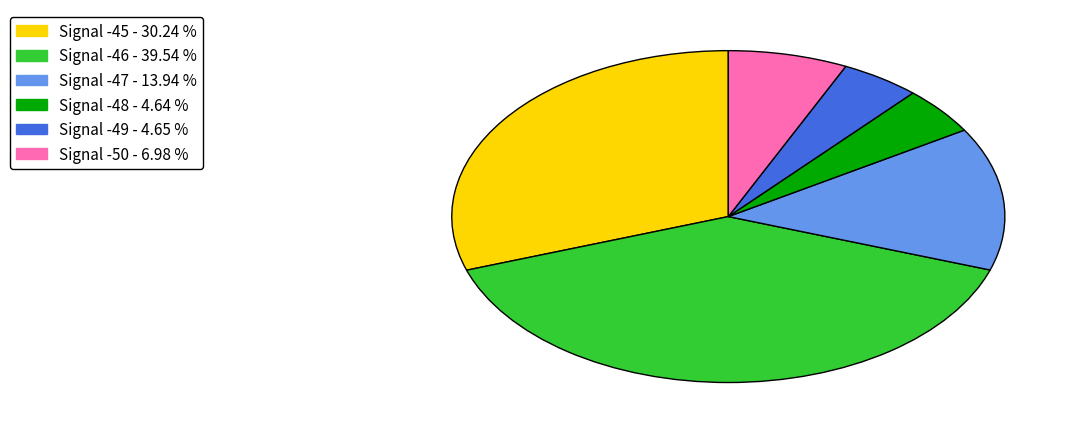

Is there any slice that represents more than half of the pie?

No